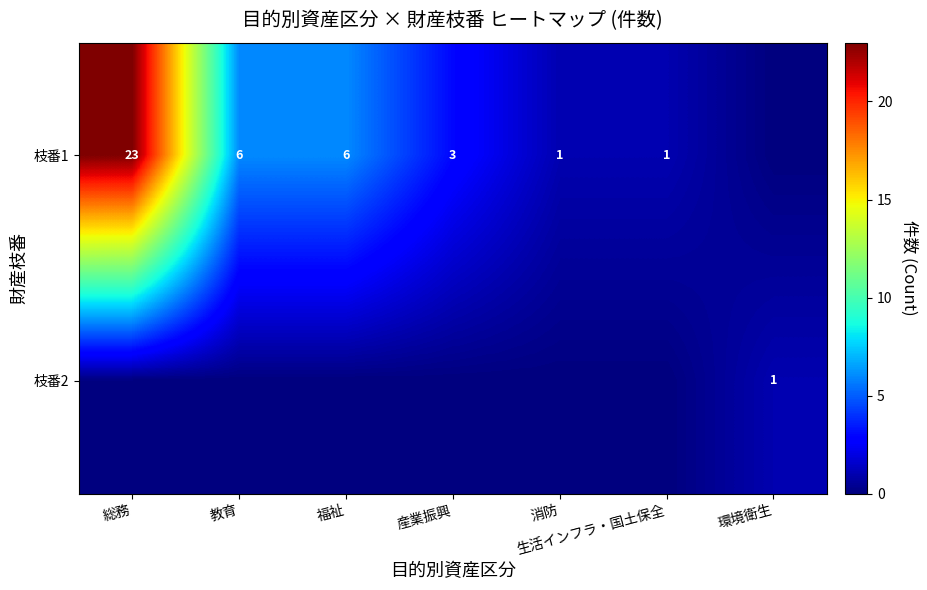

What is the sum of the 枝番1 values at 生活インフラ・国土保全 and 産業振興?

4